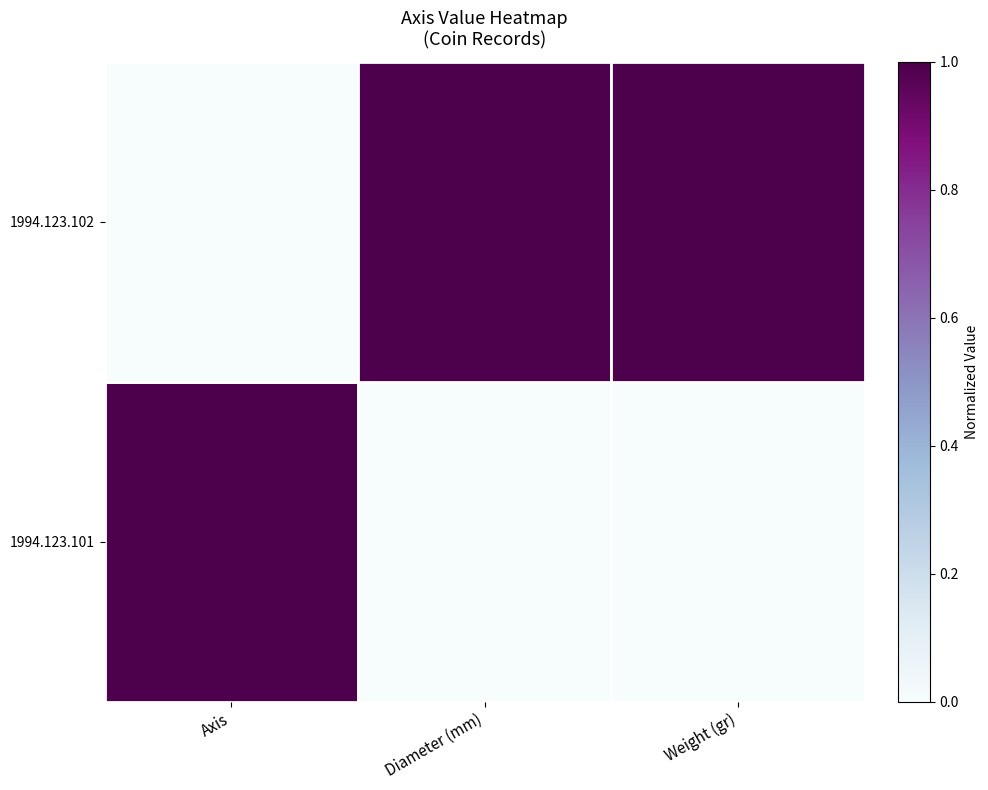

At how many categories does at least one series exceed 0?

3